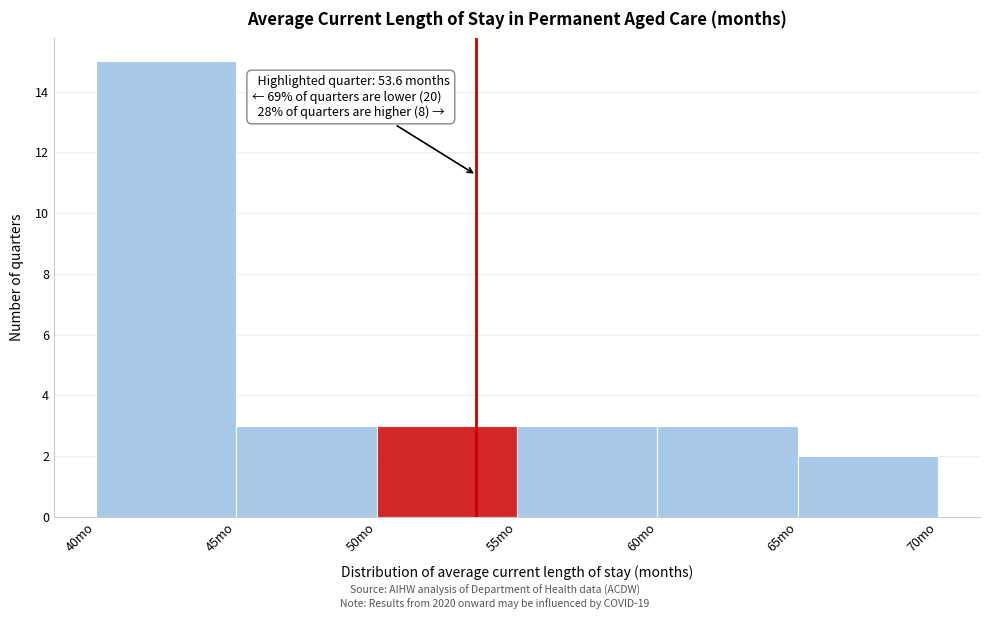

Which range on the x-axis has the tallest bar?

40 to 45